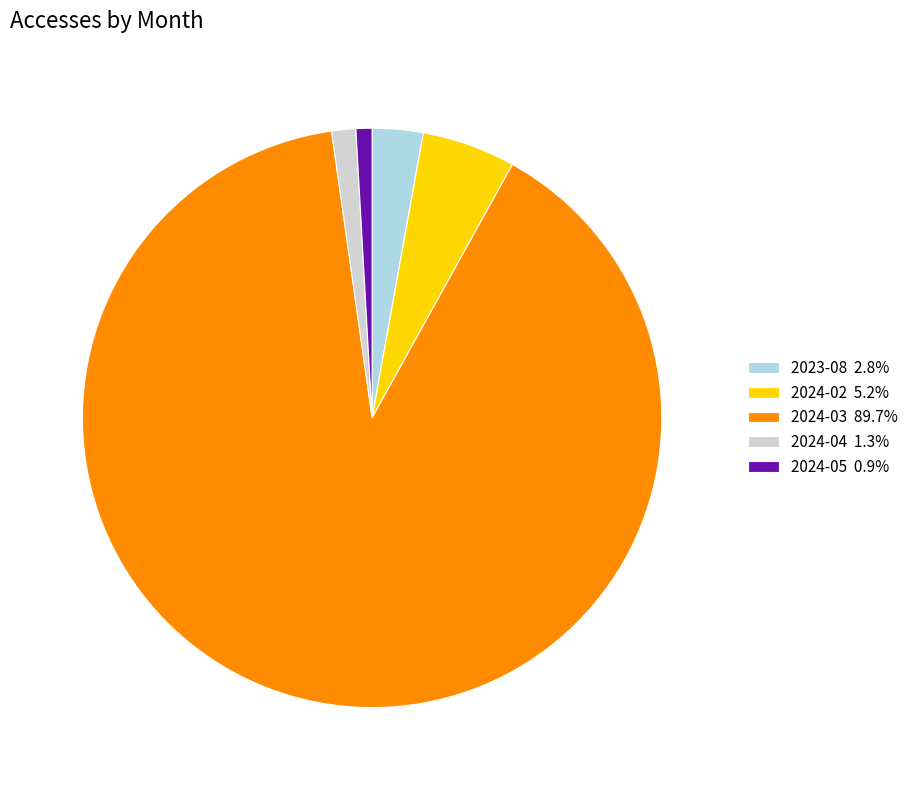

Combined, do 2023-08 2.8% and 2024-02 5.2% account for over 50%?

No